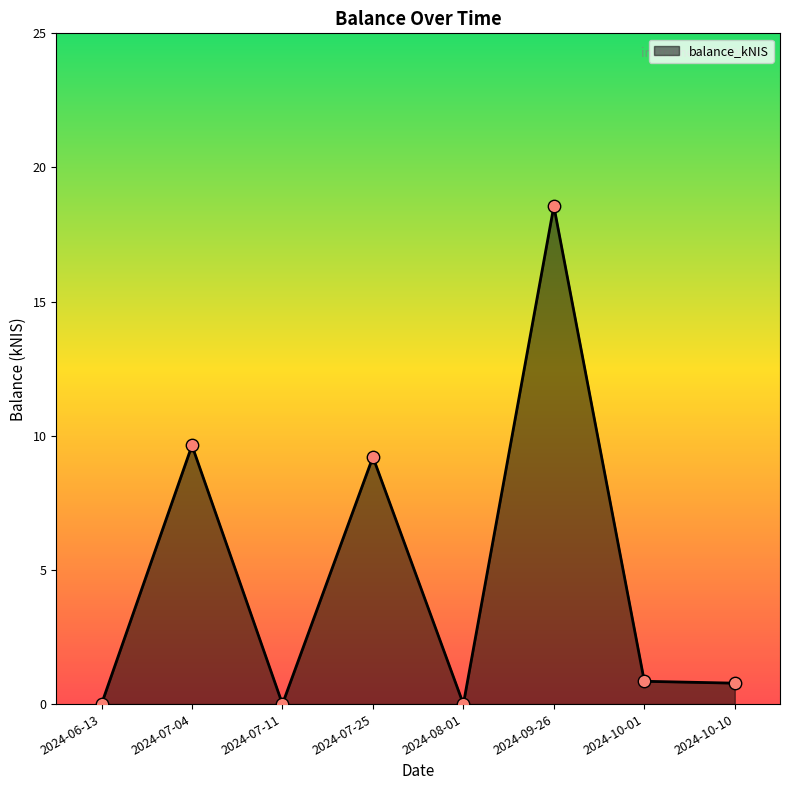

Between 2024-09-26 and 2024-07-25, which is larger?

2024-09-26